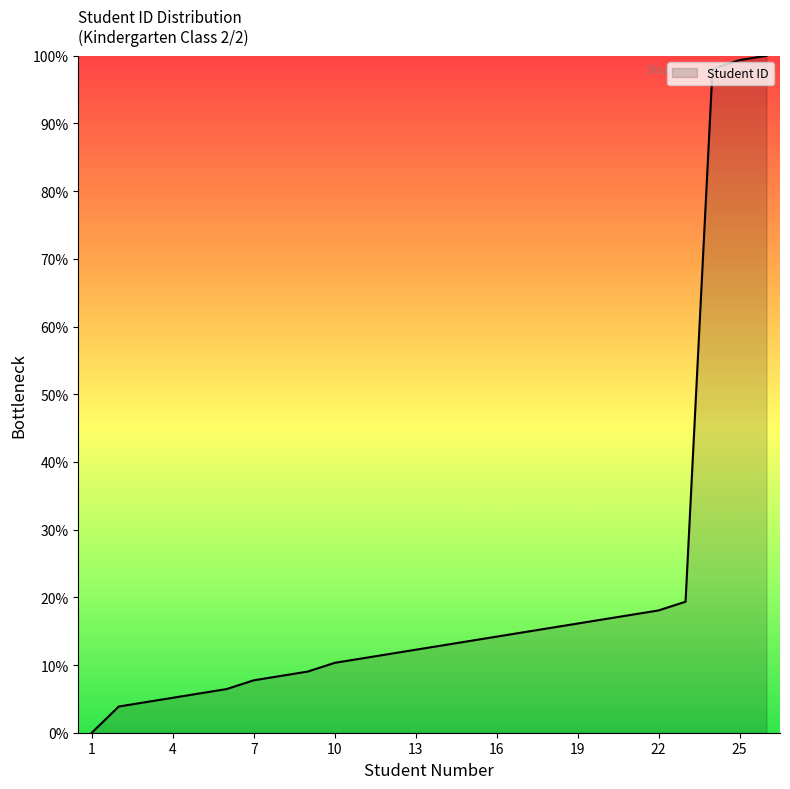

Reading left to right, extract all data points from this chart.

0.0	3.9	4.5	5.2	5.8	6.5	7.7	8.4	9.0	10.3	11.0	11.6	12.3	12.9	13.5	14.2	14.8	15.5	16.1	16.8	17.4	18.1	19.4	98.1	99.4	100.0